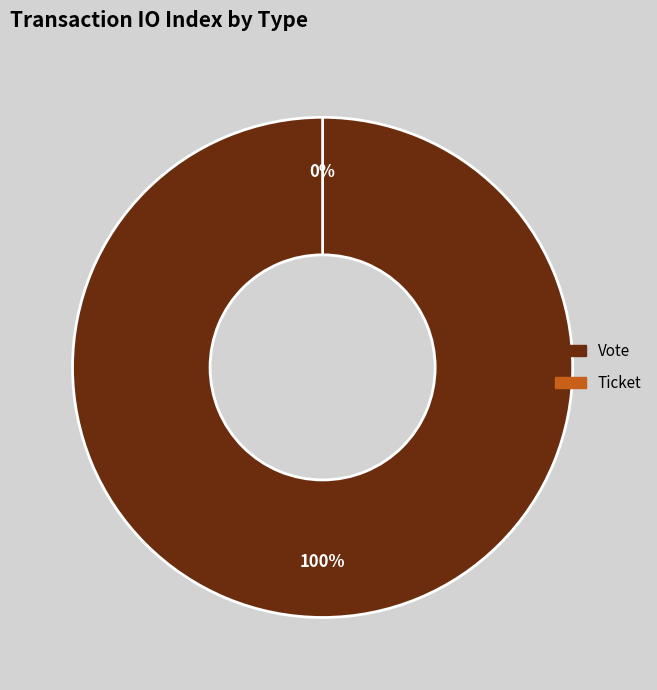

Which has a higher value, Vote or Ticket?

Vote